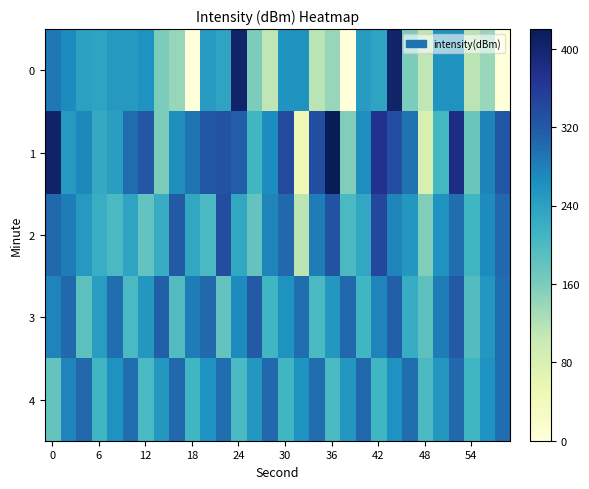

Which series has the largest total across all categories?

1